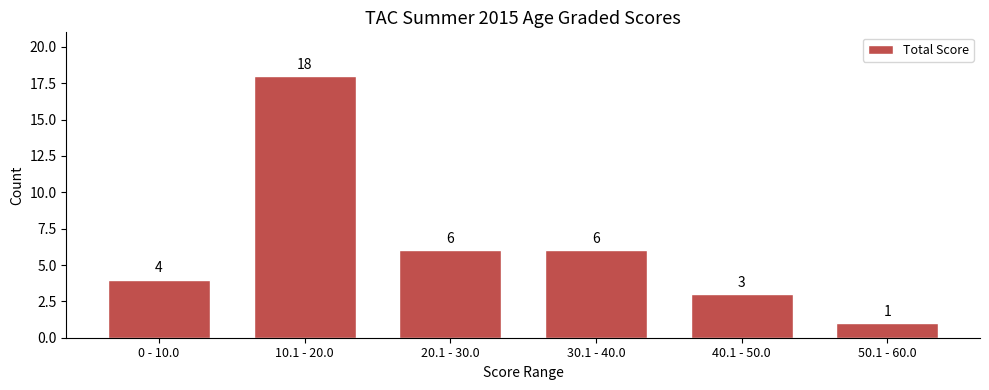

Reading left to right, list all the values displayed in this chart.

4	18	6	6	3	1